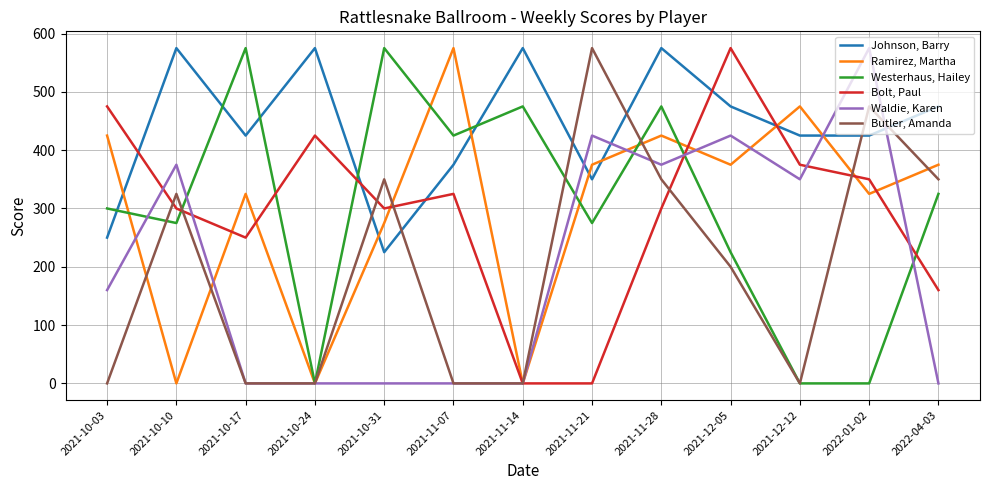

At which category is the sum across all series the highest?

2021-11-28